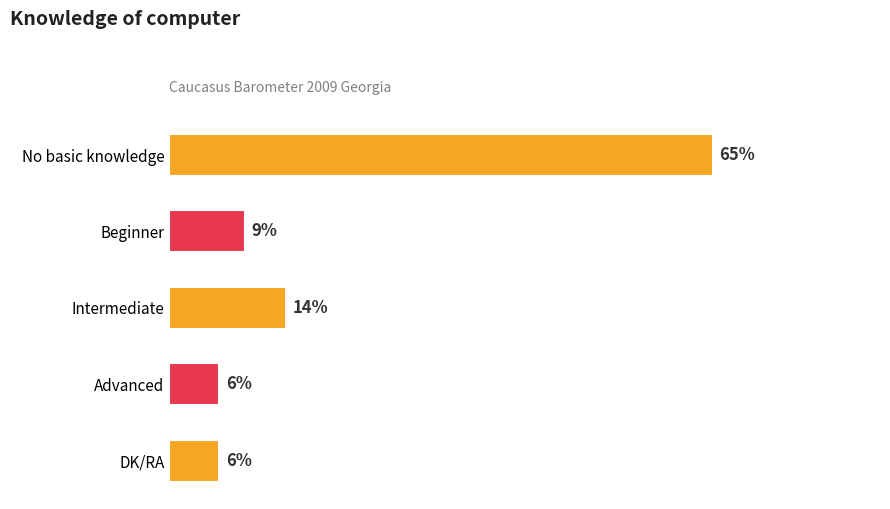

Which category has the highest value across all series?

No basic knowledge